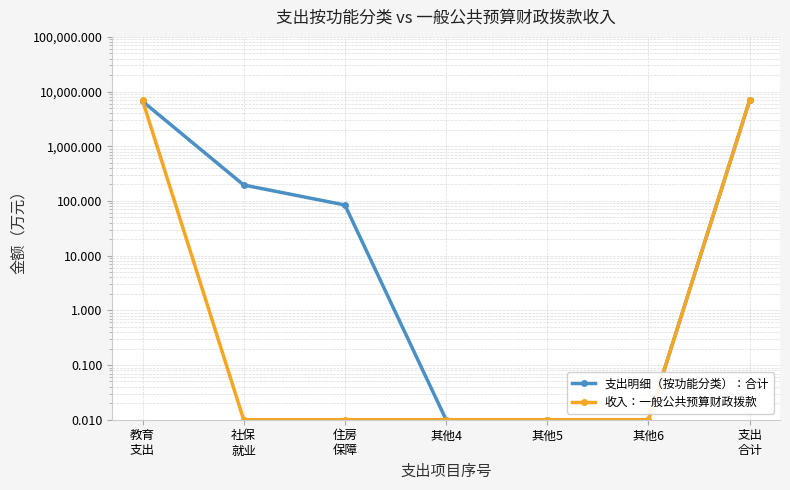

What position from the right is 教育
支出?

7